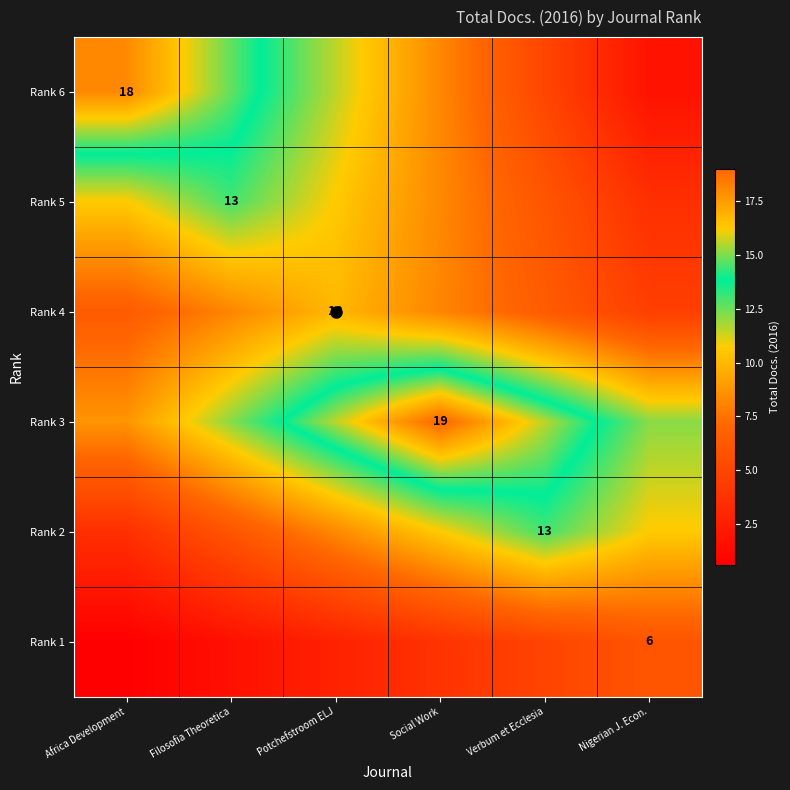

The value of Rank 2 at Filosofia Theoretica is 3.1. True or false?

False